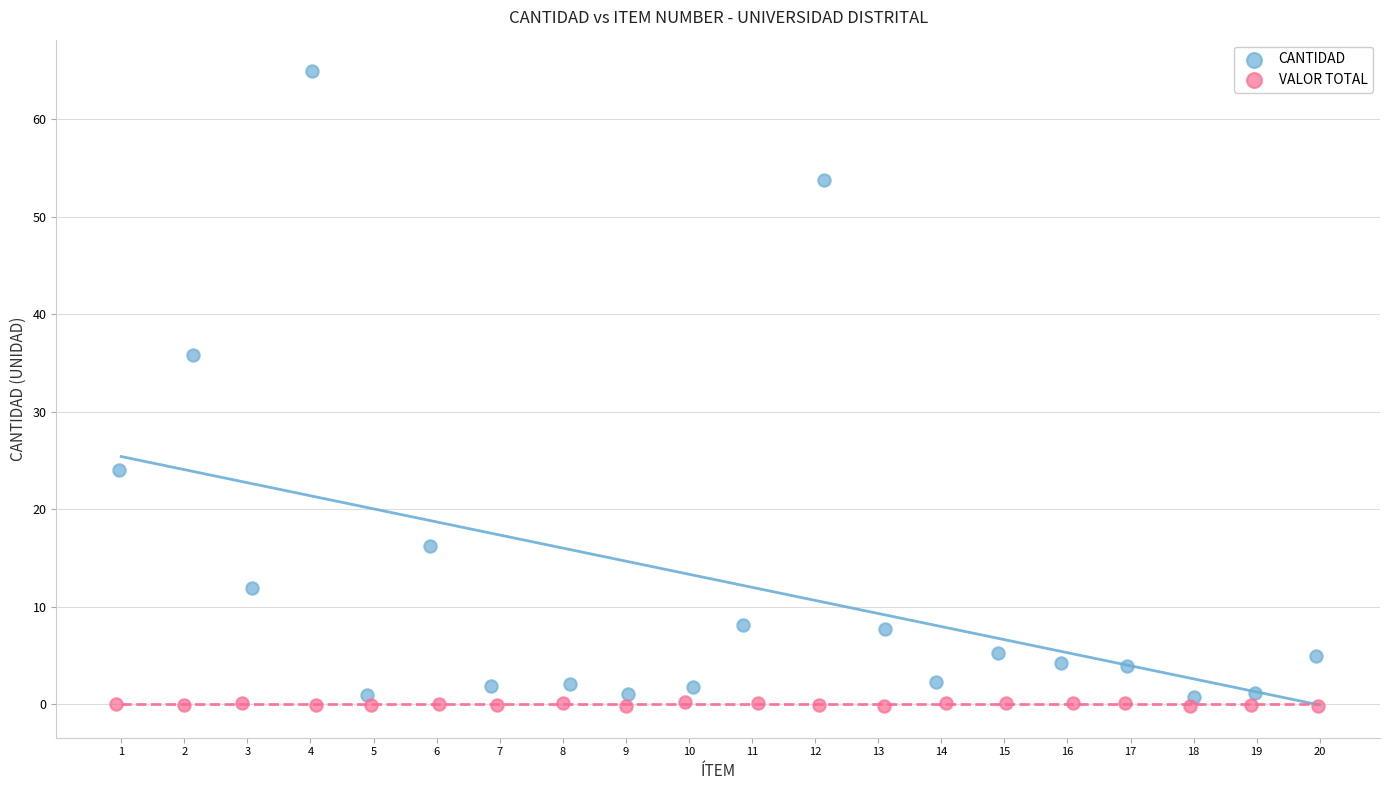

Which series has the largest Y range (max minus min)?

CANTIDAD